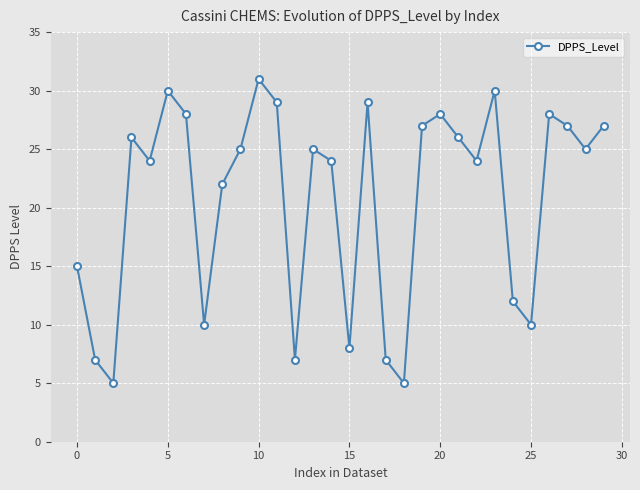

True or false: there are more than 2 points higher than both neighbors.

True